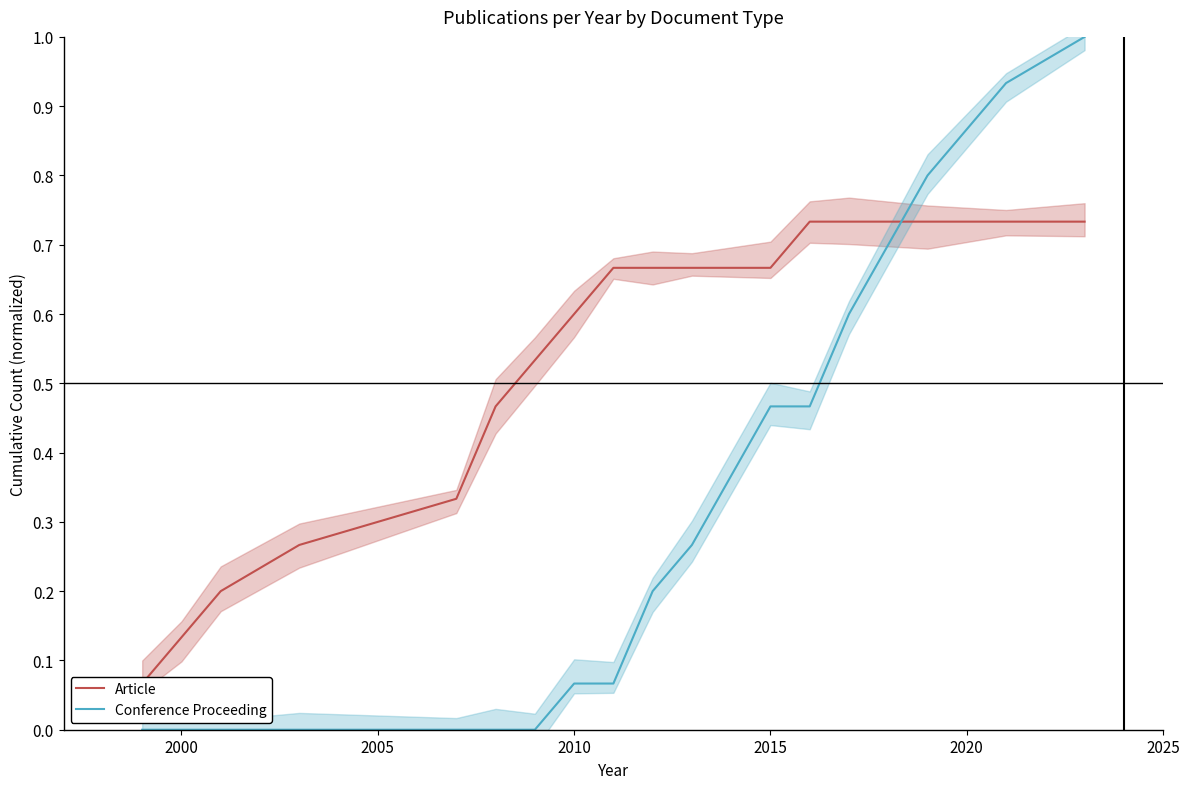

Reading right to left, extract all data points from this chart.

Article: 0.7	0.7	0.7	0.7	0.7	0.7	0.7	0.7	0.7	0.6	0.5	0.5	0.3	0.3	0.2	0.1	0.1
Conference Proceeding: 1.0	0.9	0.8	0.6	0.5	0.5	0.3	0.2	0.1	0.1	0.0	0.0	0.0	0.0	0.0	0.0	0.0